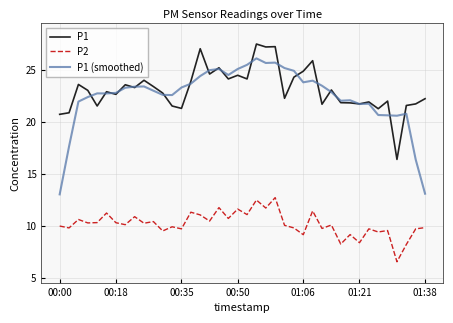

Does the chart display data point markers on the line(s)?

No